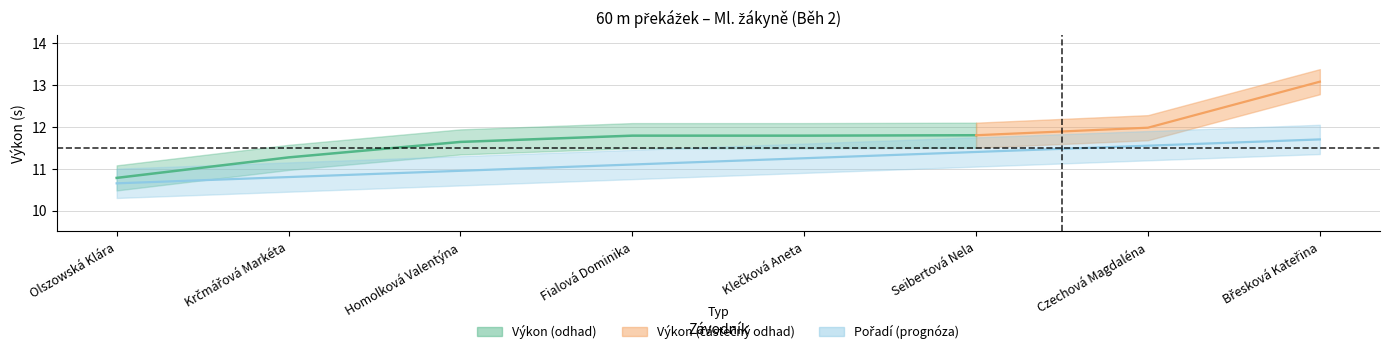

How many data points are less than 11?

3